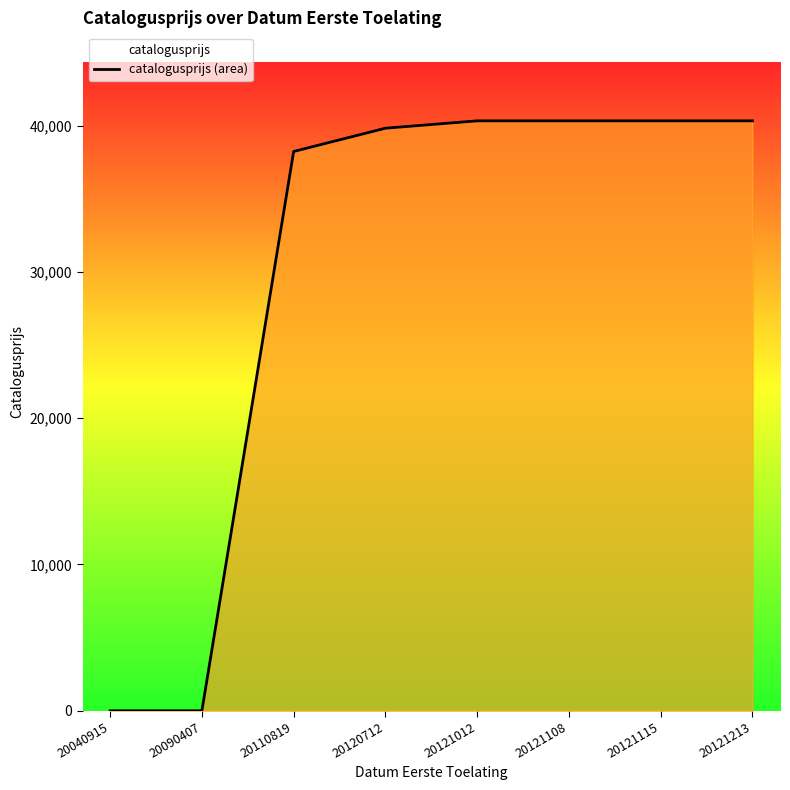

How many values are below 40321?

4